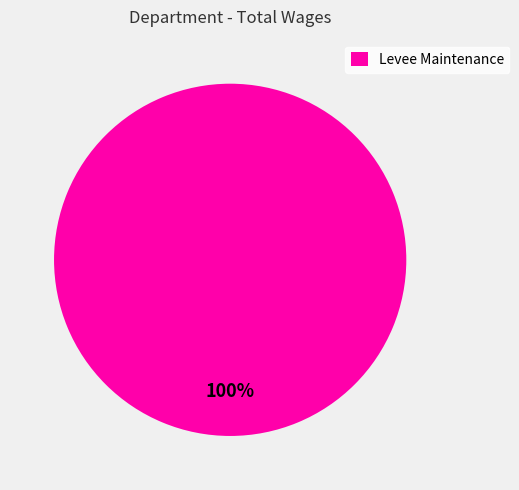

How many slices are in this pie chart?

1